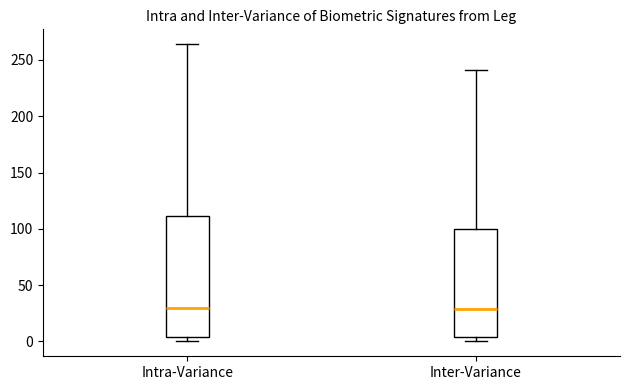

Comparing the boxes themselves (not the whiskers), which one is the tallest?

Intra-Variance